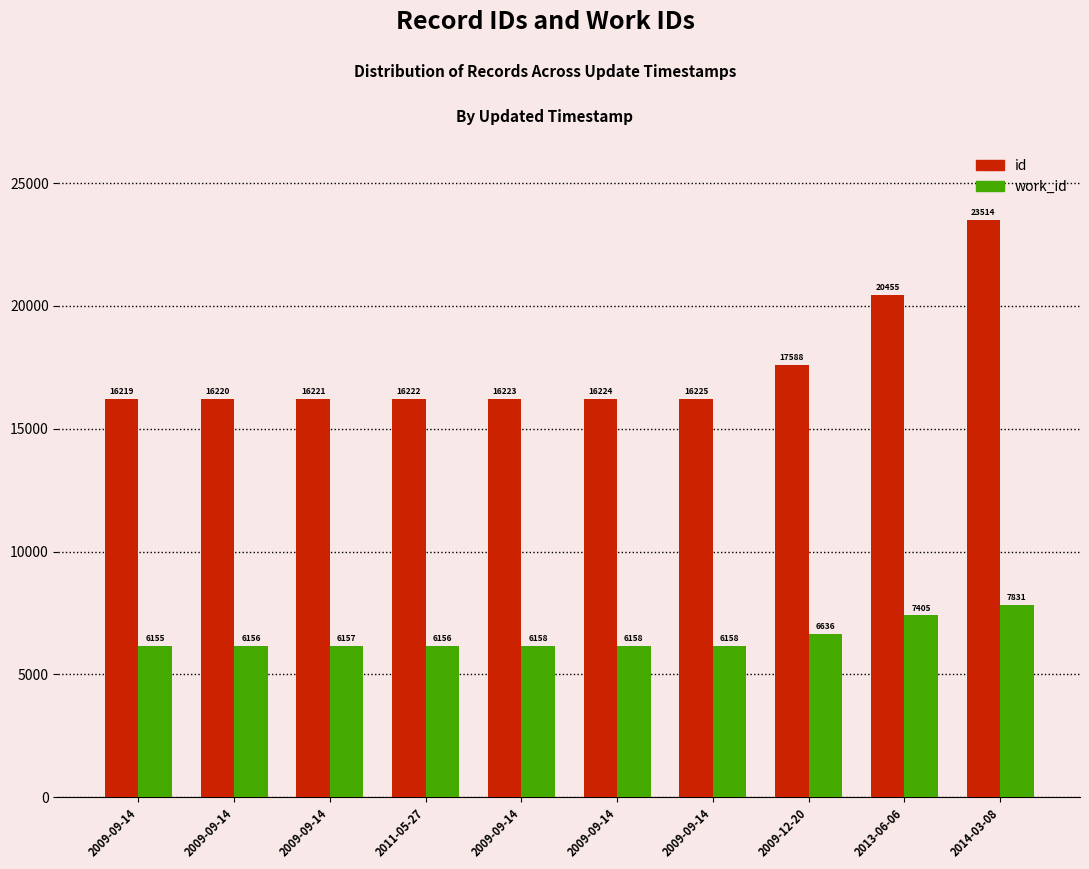

What is the label of the 2nd bar from the right?

2013-06-06